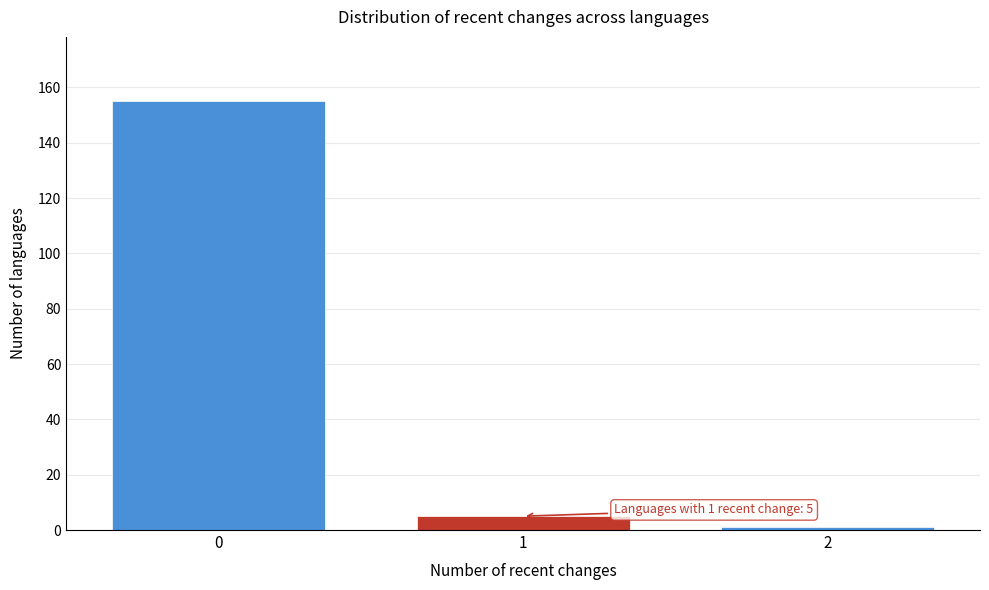

Reading left to right, transcribe all the data shown in this chart.

0=155	1=5	2=1